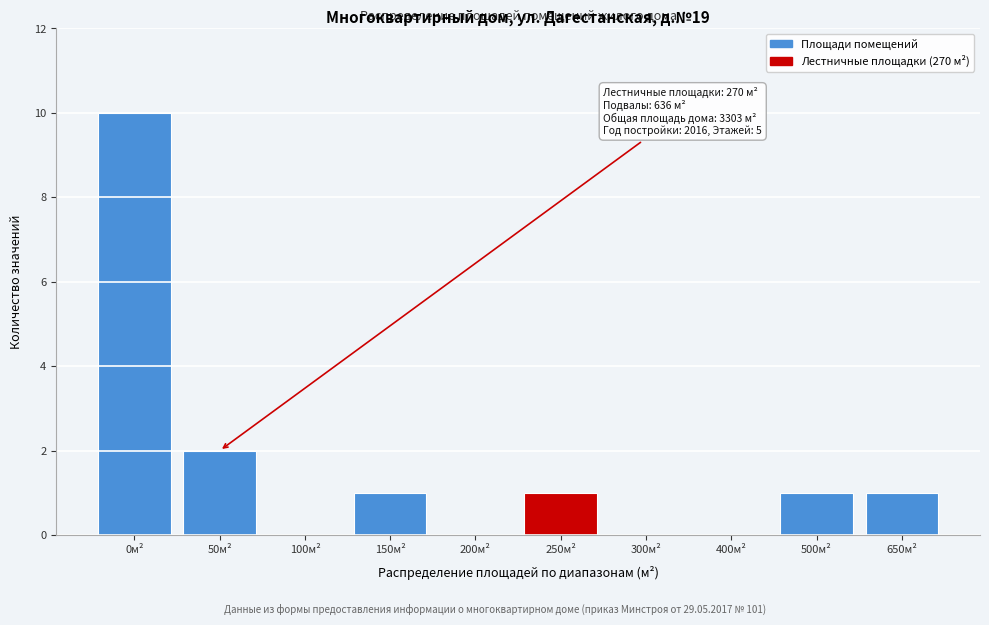

Reading left to right, transcribe all the data shown in this chart.

0м²=10	50м²=2	100м²=0	150м²=1	200м²=0	250м²=1	300м²=0	400м²=0	500м²=1	650м²=1